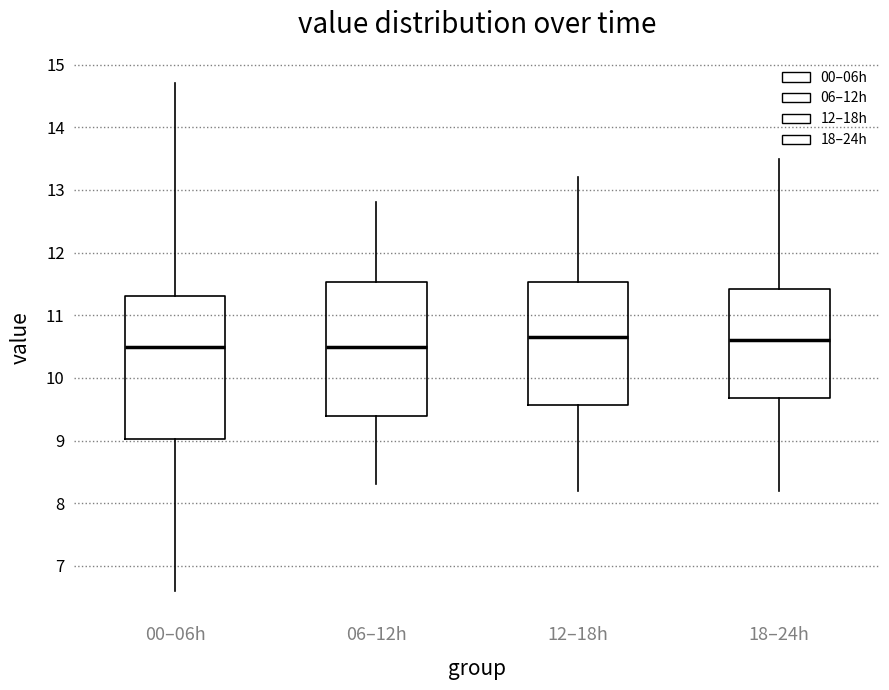

Reading left to right, transcribe this box plot: for each box, give where its median line is, the range the box spans, and where its two whiskers end, as read against the y-axis. The values are not printed on the chart, so give them approximately, as read against the axis.

00–06h: median 10.5, box 9.0 to 11.3, whiskers 6.6 to 14.7
06–12h: median 10.5, box 9.4 to 11.5, whiskers 8.3 to 12.8
12–18h: median 10.7, box 9.6 to 11.5, whiskers 8.2 to 13.2
18–24h: median 10.6, box 9.7 to 11.4, whiskers 8.2 to 13.5